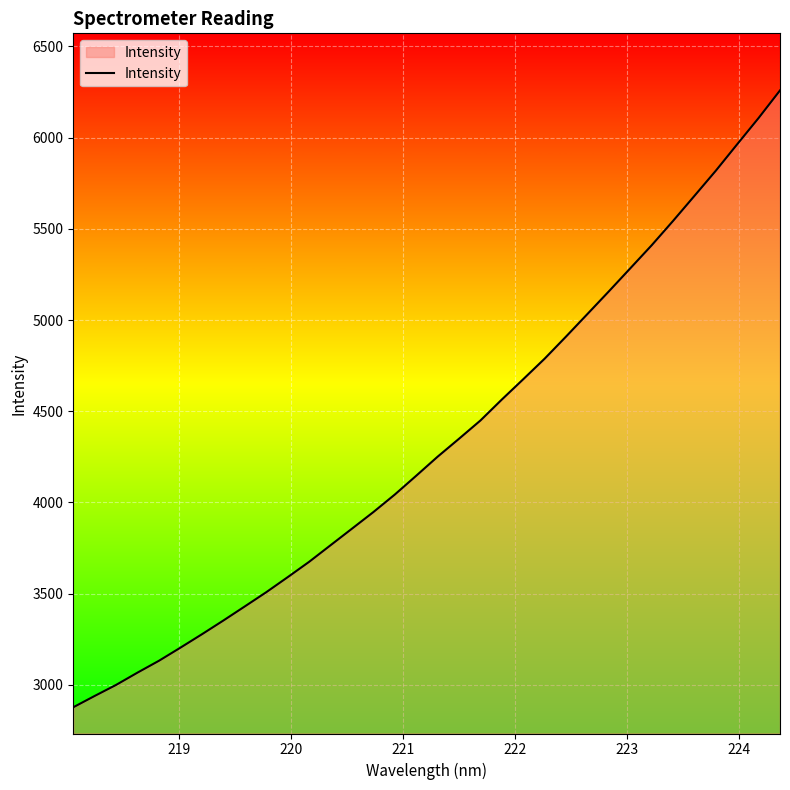

What is the maximum value shown in the chart?

6259.1